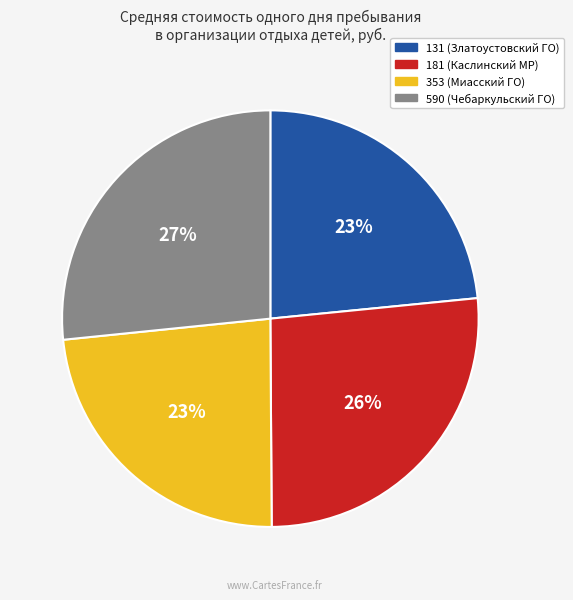

Between 181 (Каслинский МР) and 353 (Миасский ГО), which is larger?

181 (Каслинский МР)